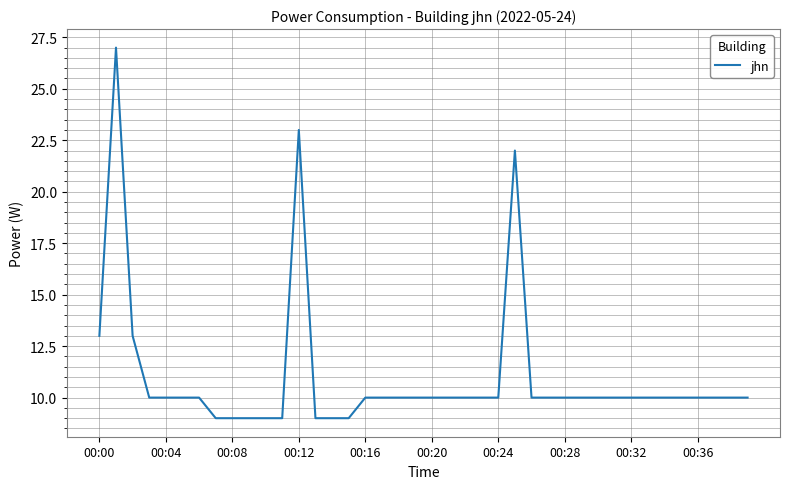

What is the minimum value shown in the chart?

9